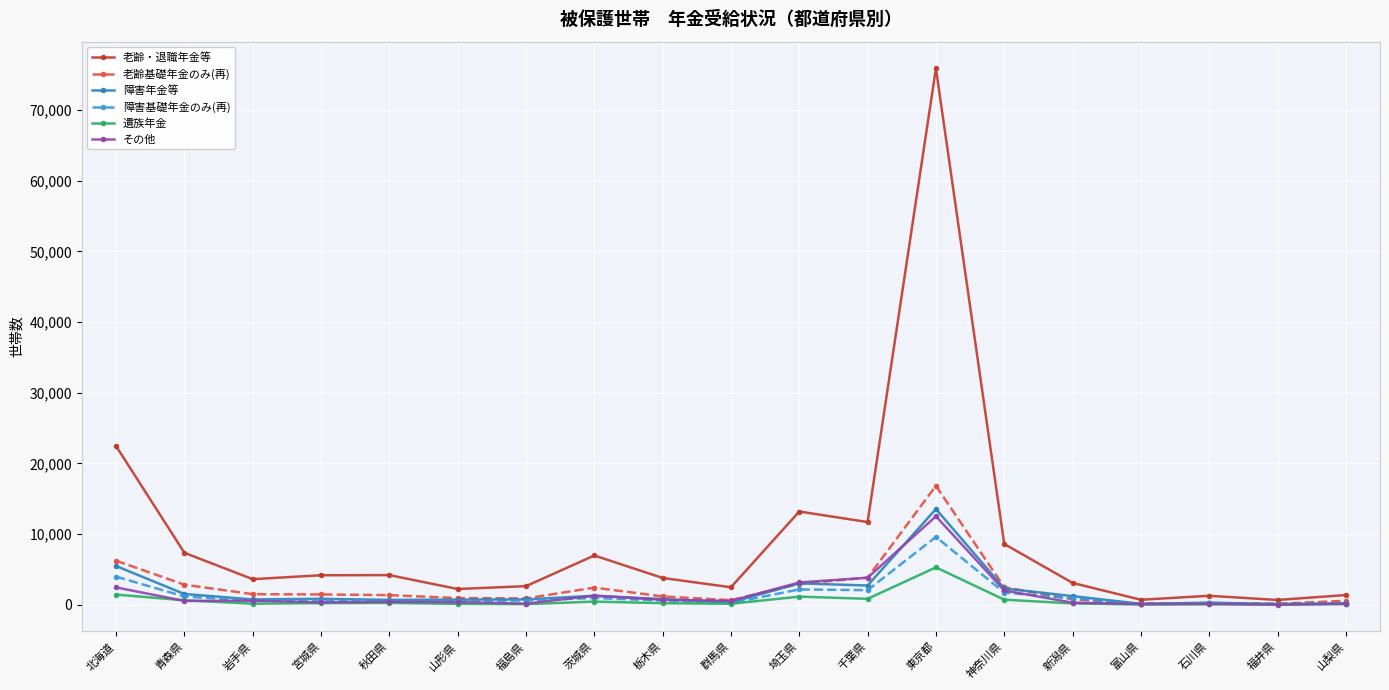

What is the value of the 老齢・退職年金等 point at the 16th from the left?

699